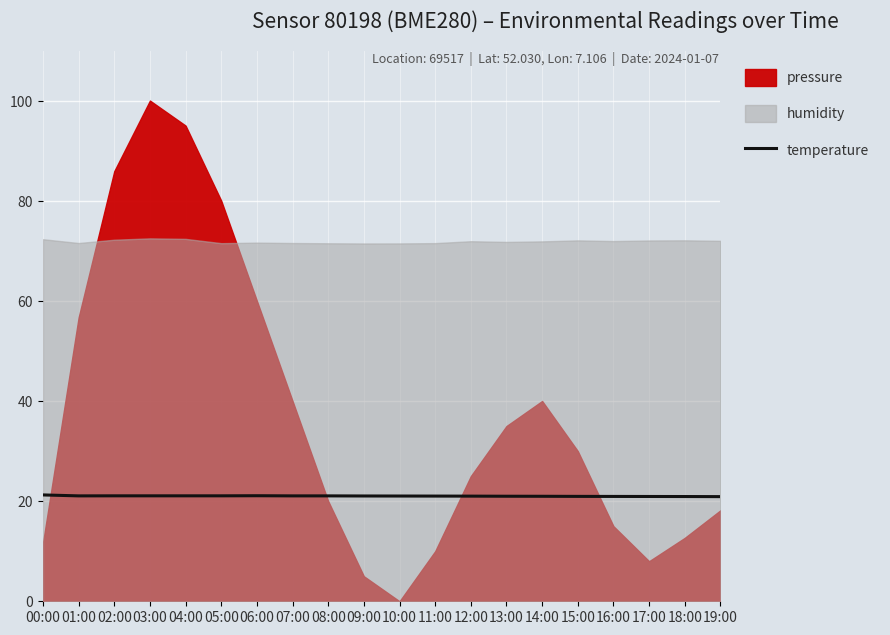

What is the minimum value for temperature?

20.9